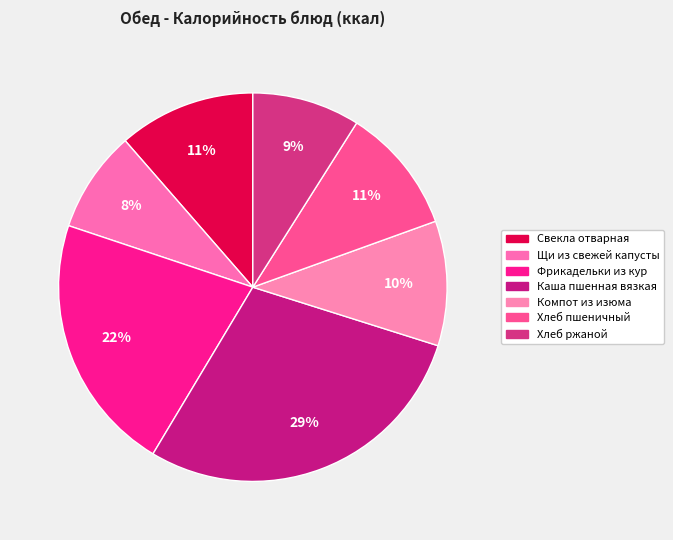

How many segments does this pie chart have?

7